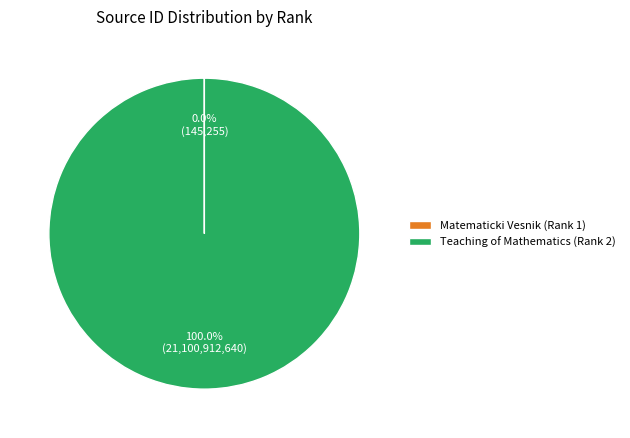

Is there a majority slice in this chart?

Yes